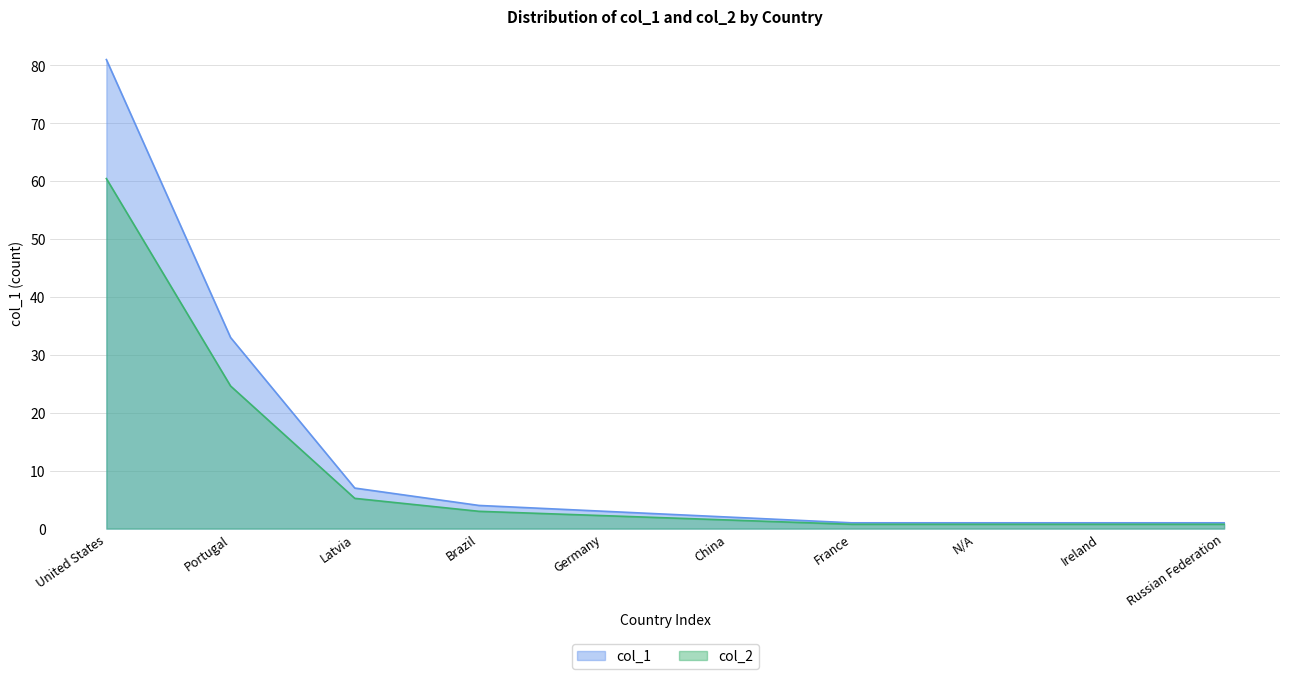

The col_1 series shows 4.0 at Brazil. True or false?

True